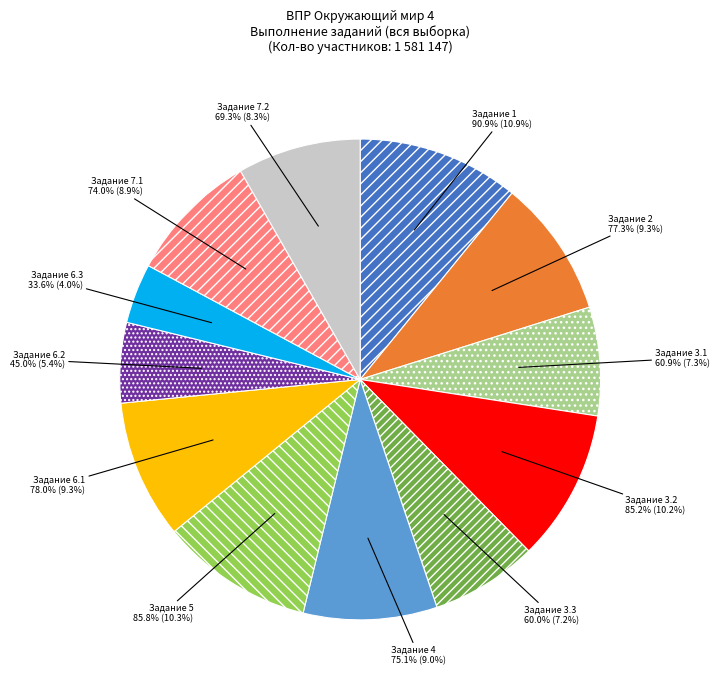

Is it true that 6.3 is 4% of the pie?

True